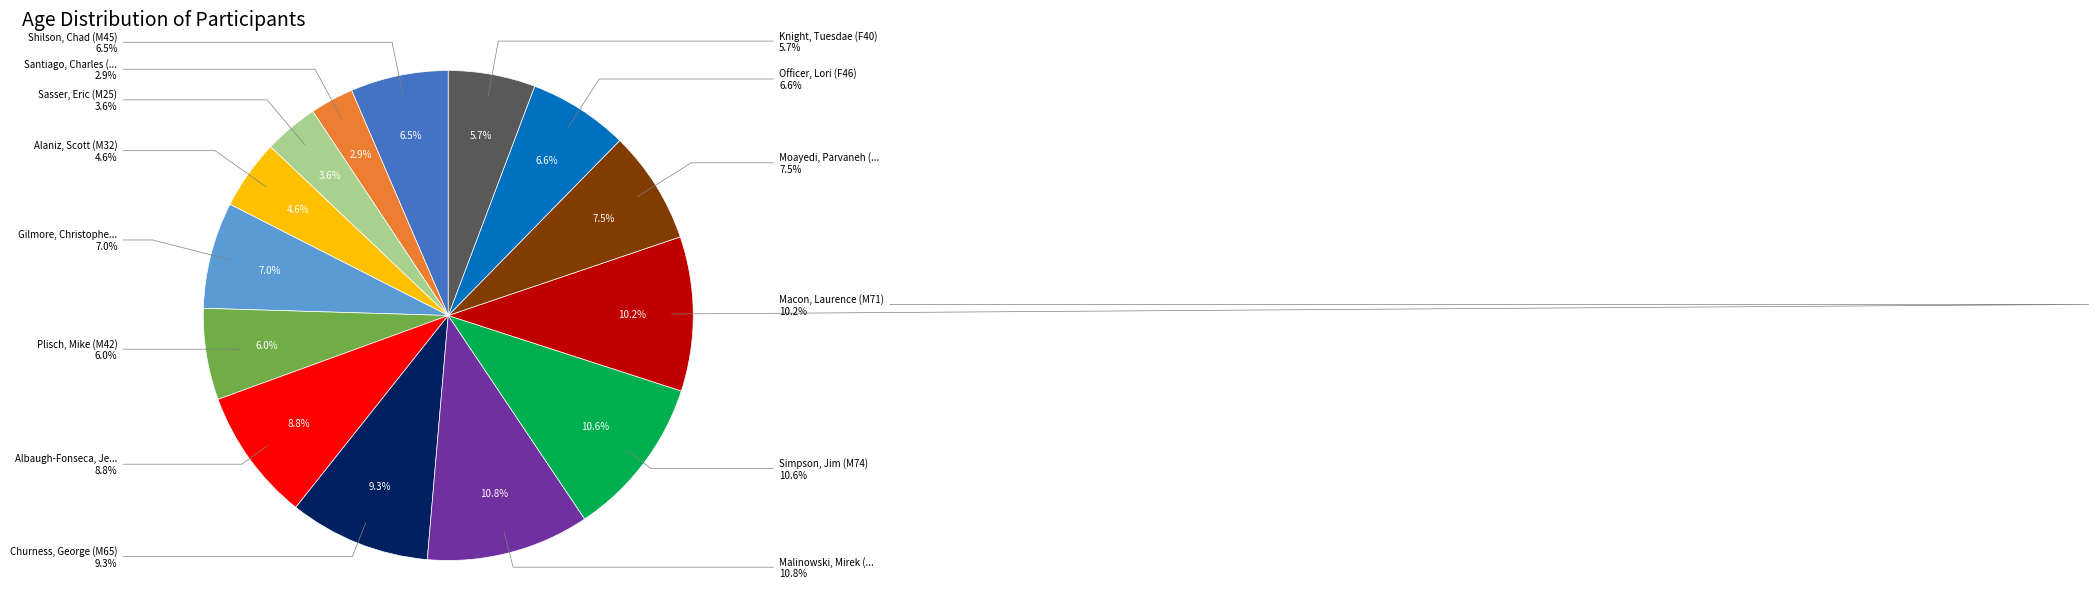

Does any single category account for the majority?

No